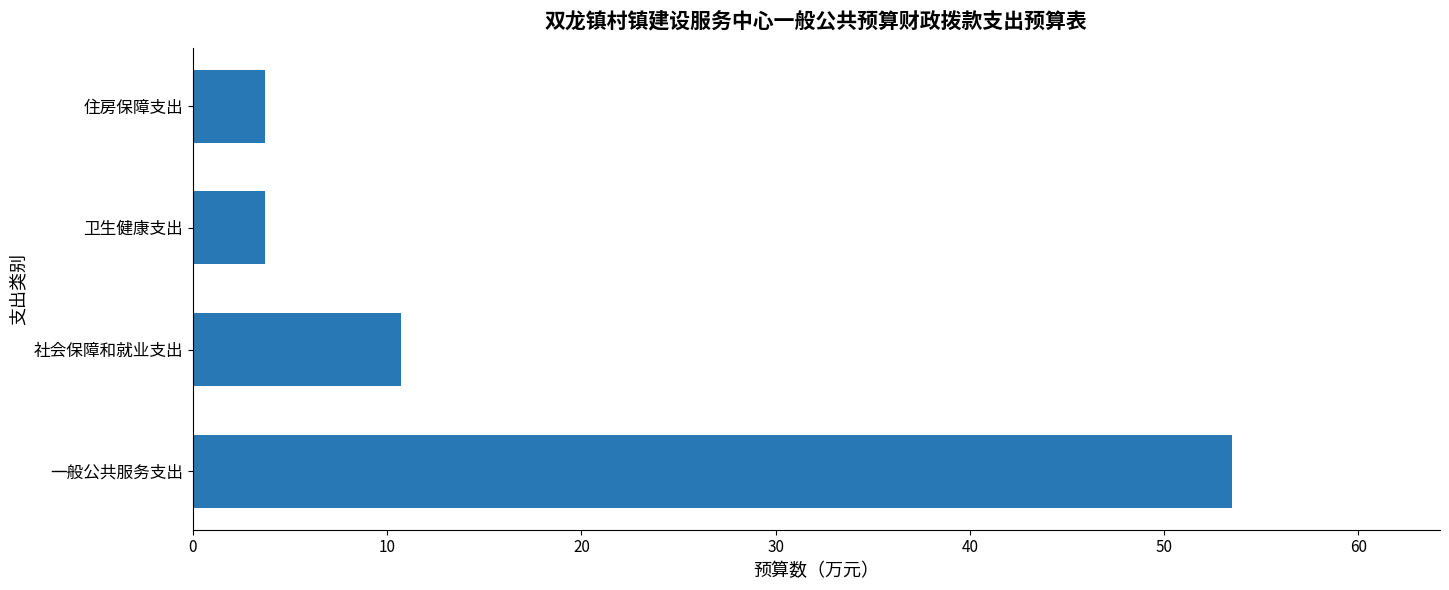

Reading bottom to top, transcribe all the data shown in this chart.

53.5	10.7	3.7	3.7